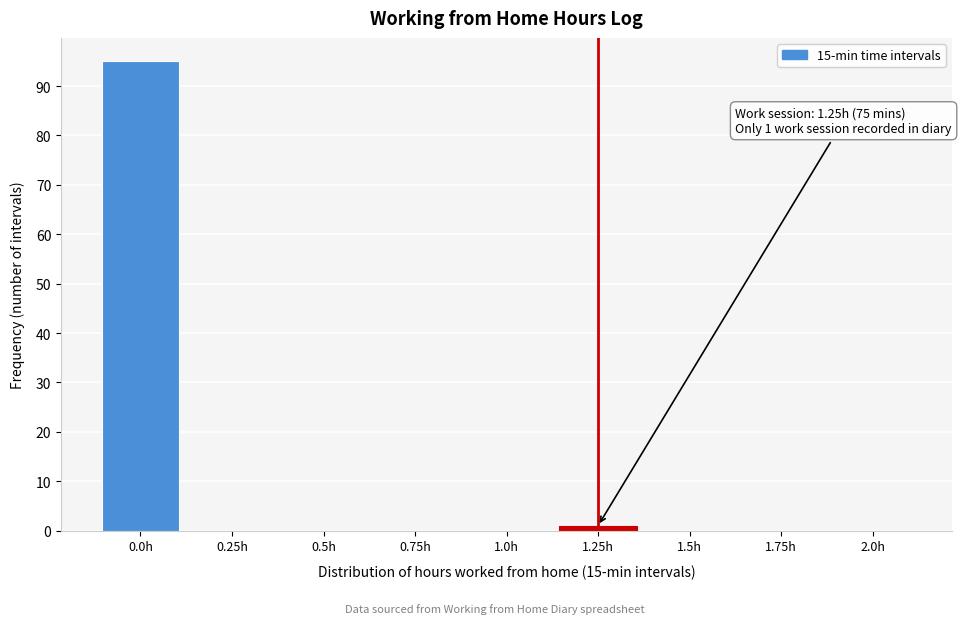

Reading left to right, what are all the values shown in this chart?

0.0h=95	0.25h=0	0.5h=0	0.75h=0	1.0h=0	1.25h=1	1.5h=0	1.75h=0	2.0h=0